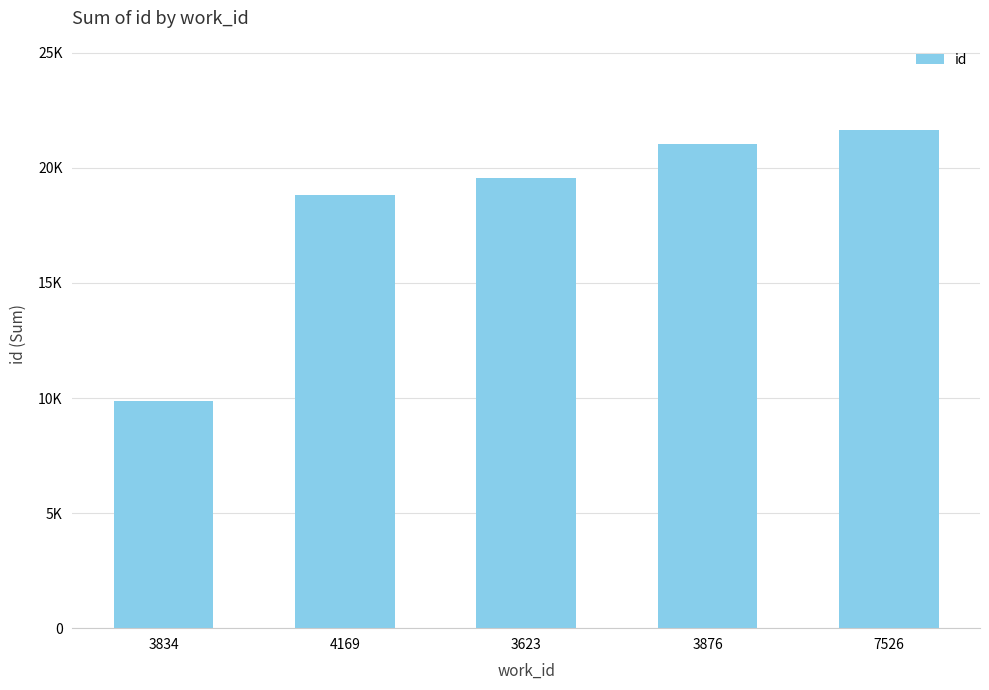

The value at 4169 is 5099. True or false?

False